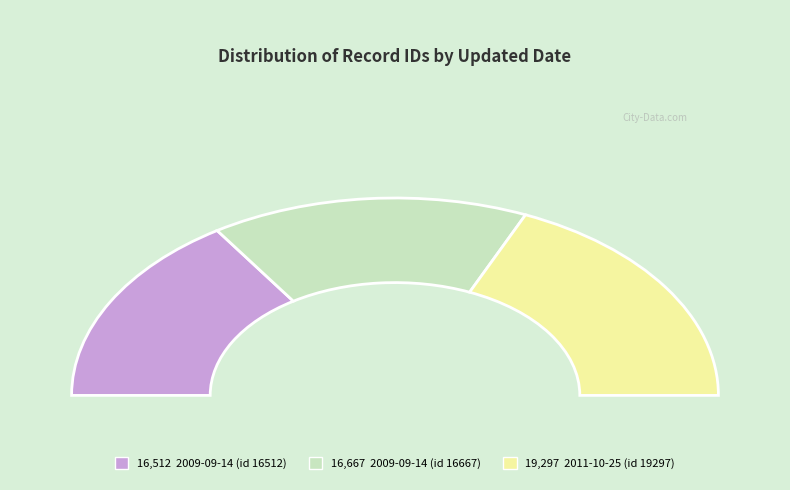

Is there any slice that represents more than half of the pie?

No